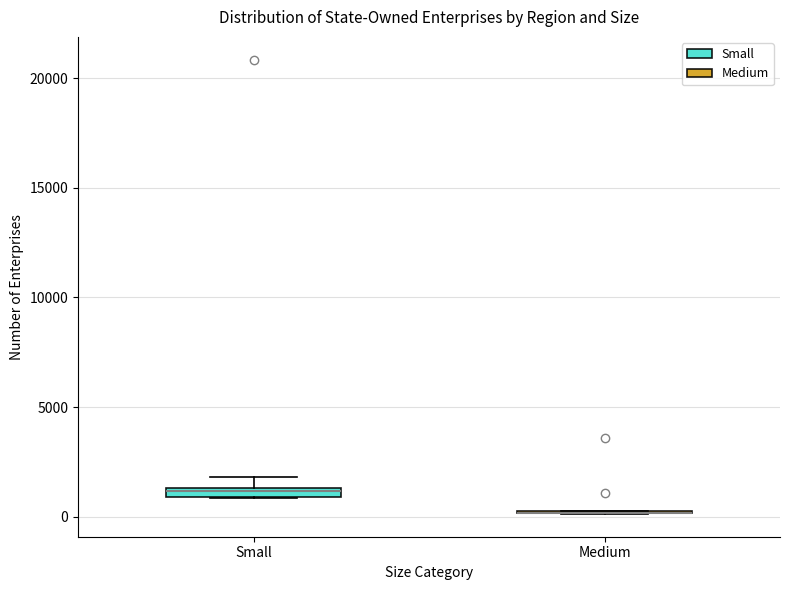

Where is the lower edge of the box for Small on the y-axis? The values are not printed on the chart, so give them approximately, as read against the axis.

1000